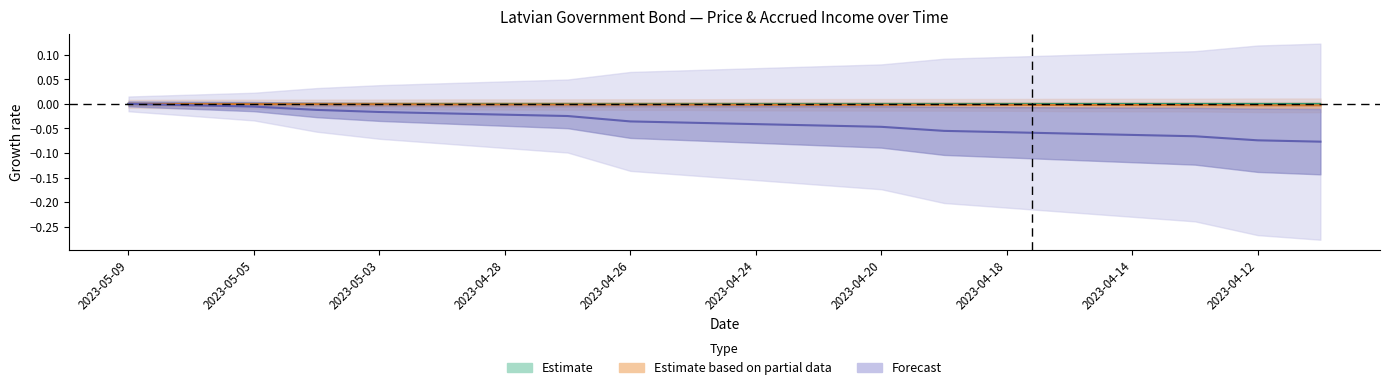

True or false: Uzkrātais ienākums and Piepr. cross at least once.

False